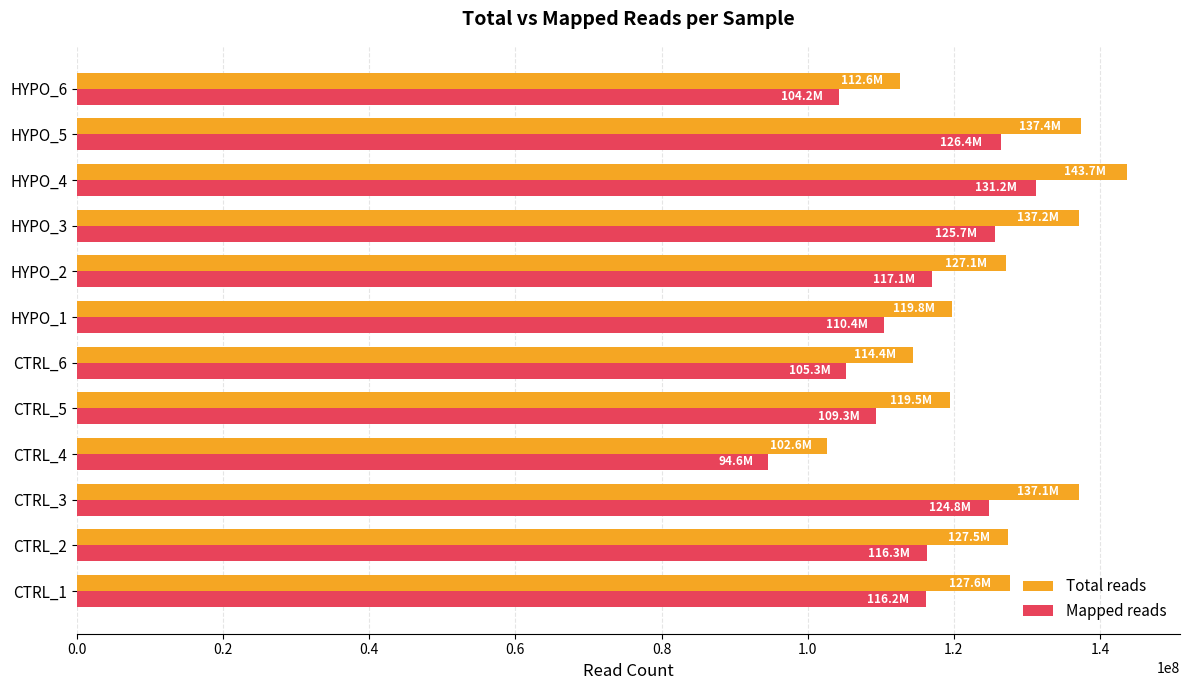

Count the number of categories in the chart.

12